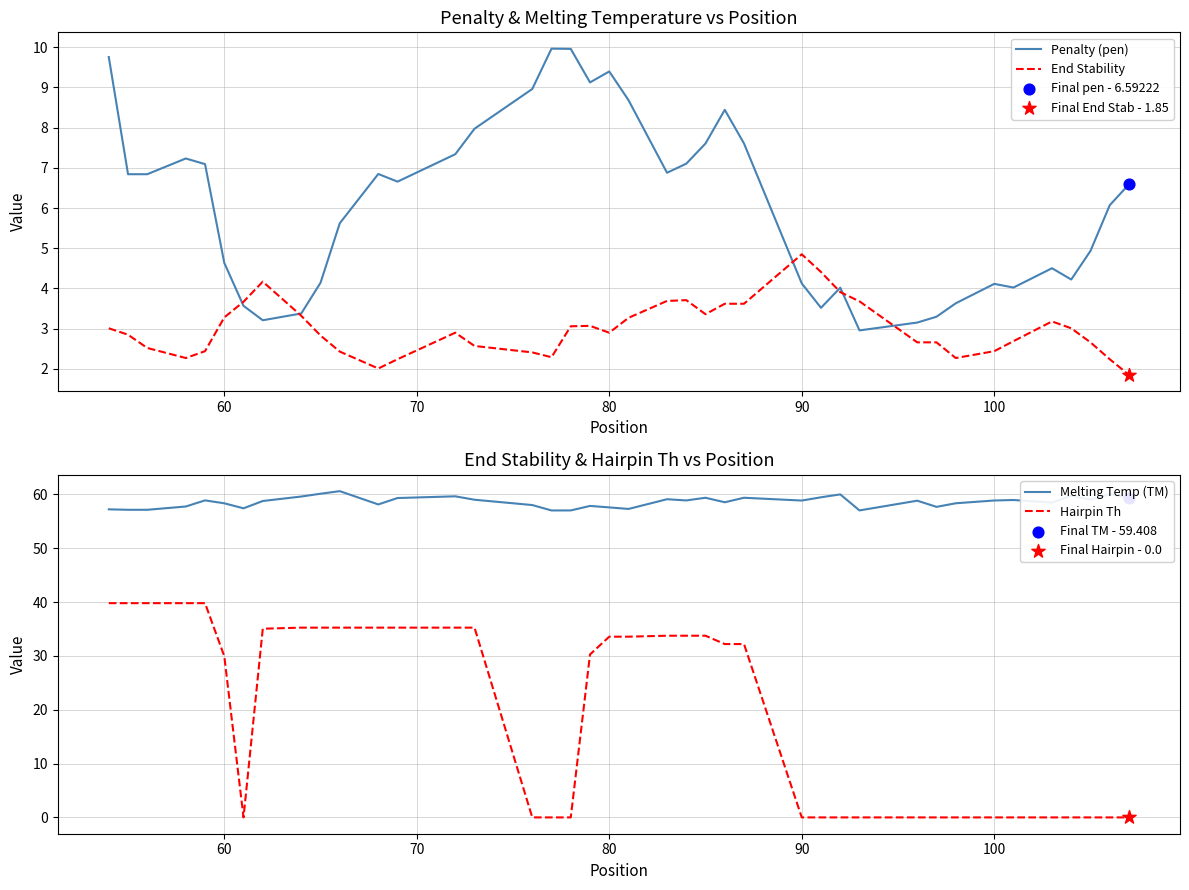

What is the lowest value of the Melting Temp (TM) series?

57.0